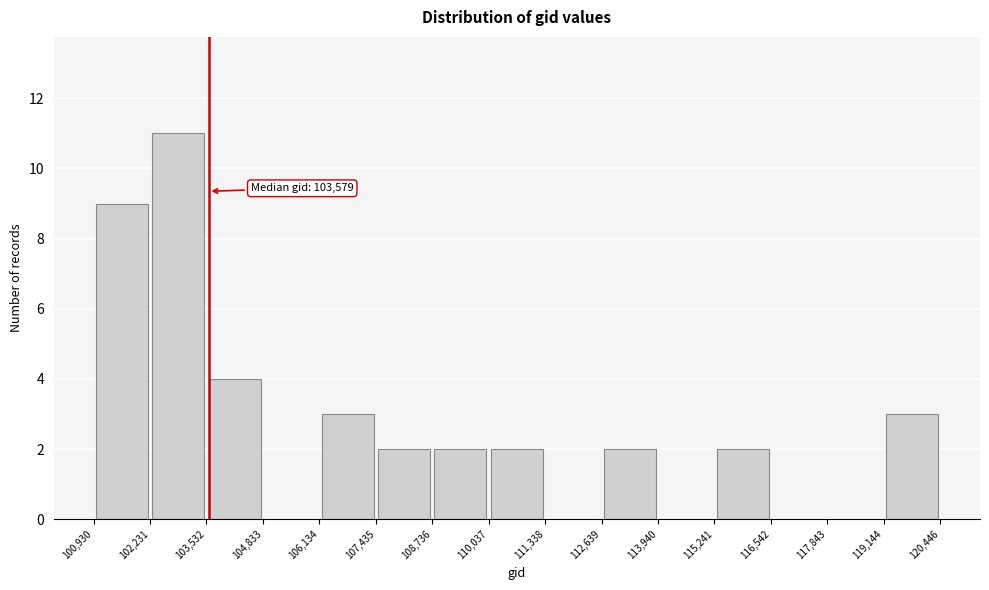

Which range on the x-axis has the tallest bar?

102,231 to 103,532